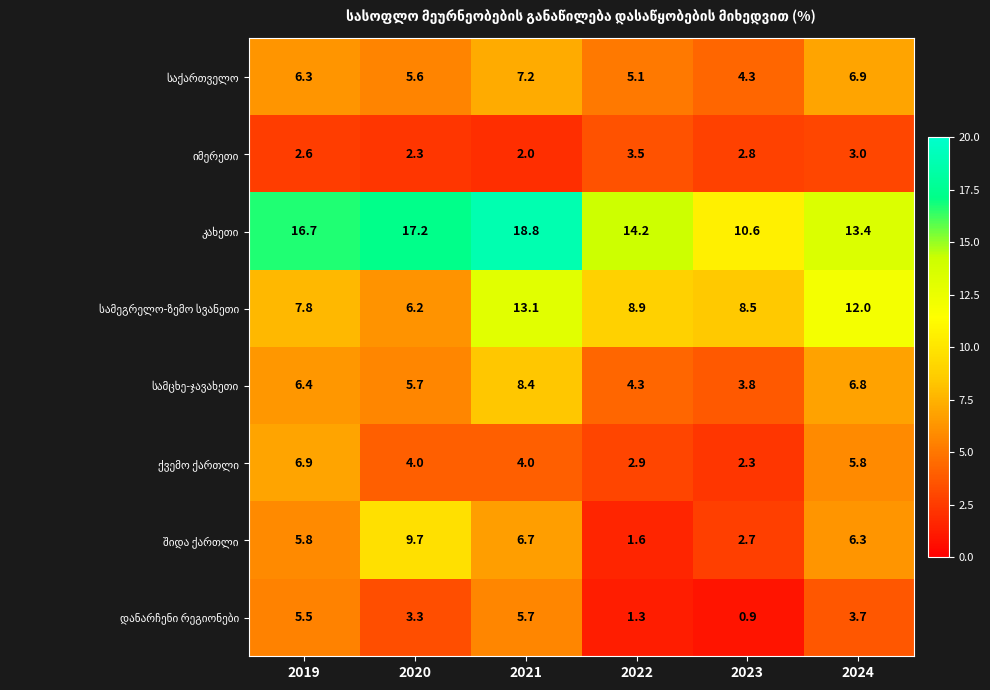

At which category is the sum across all series the highest?

2021